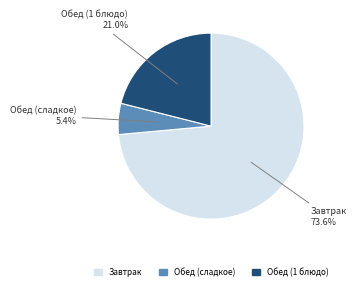

Between Обед (сладкое) and Обед (1 блюдо), which is larger?

Обед (1 блюдо)